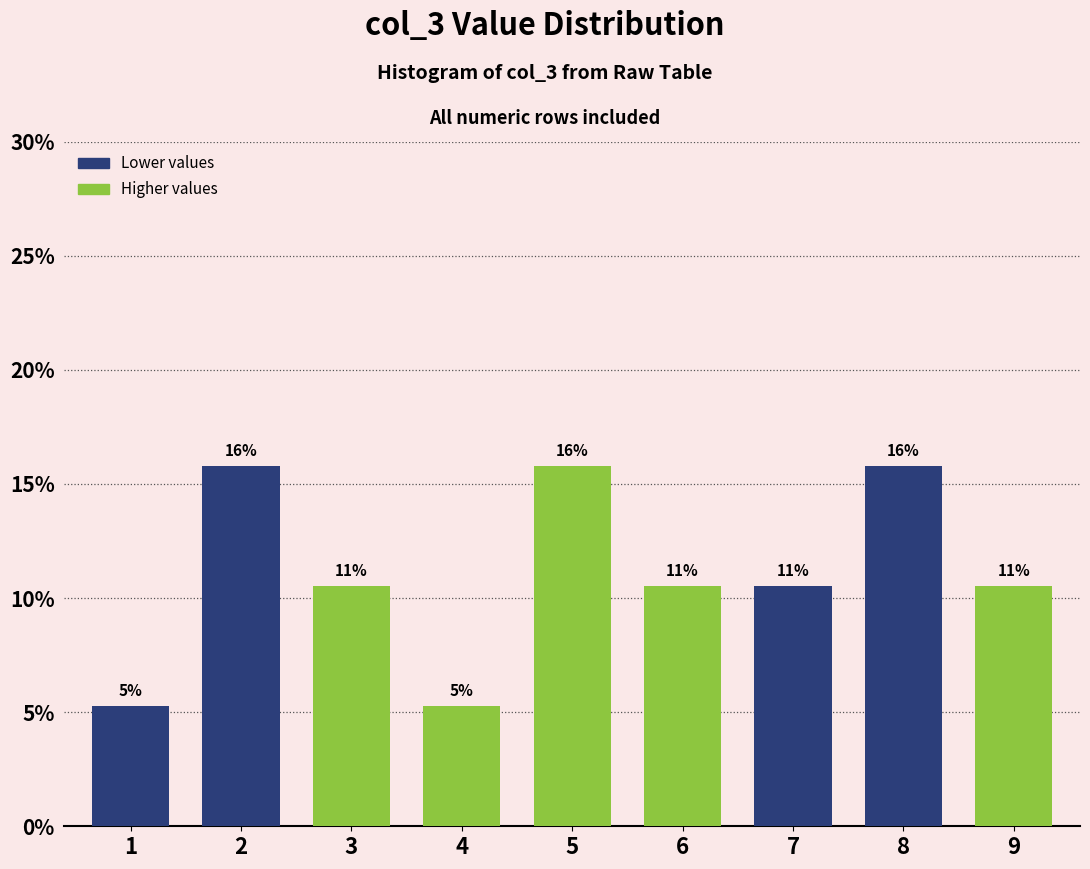

How many bars are there in total?

9